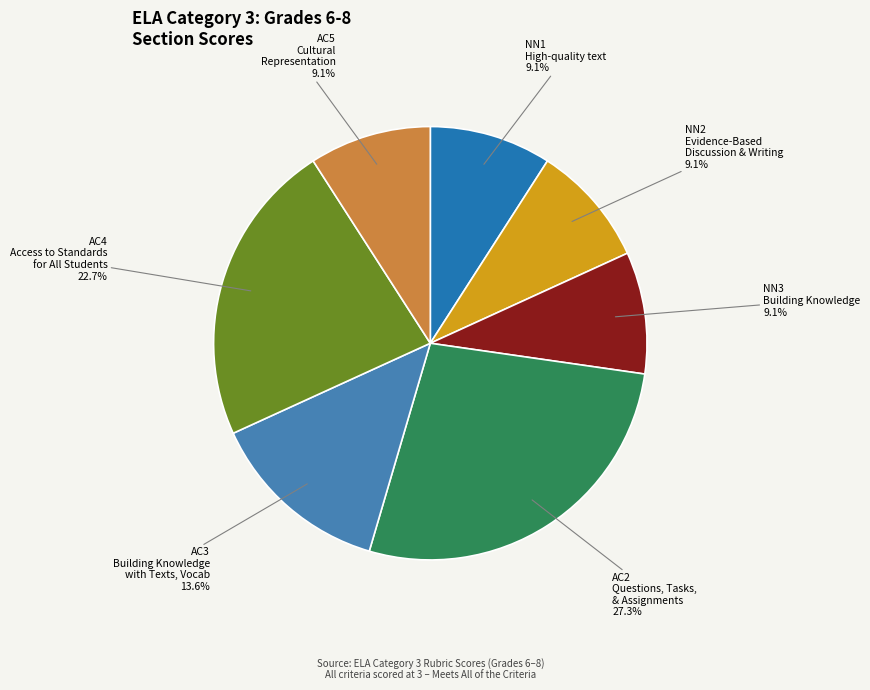

What is the largest slice in the pie chart?

AC2 Questions, Tasks, & Assignments